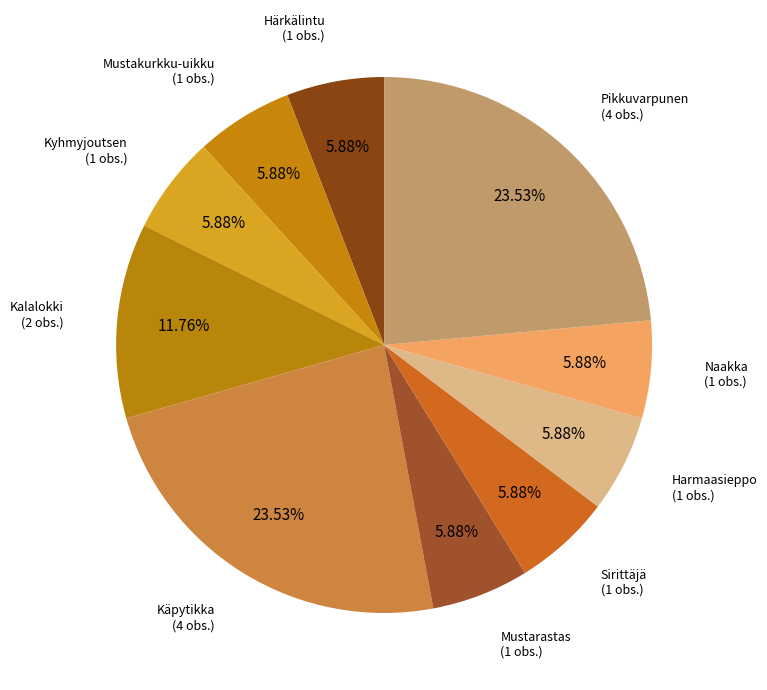

Combined, do Naakka and Sirittäjä account for over 50%?

No